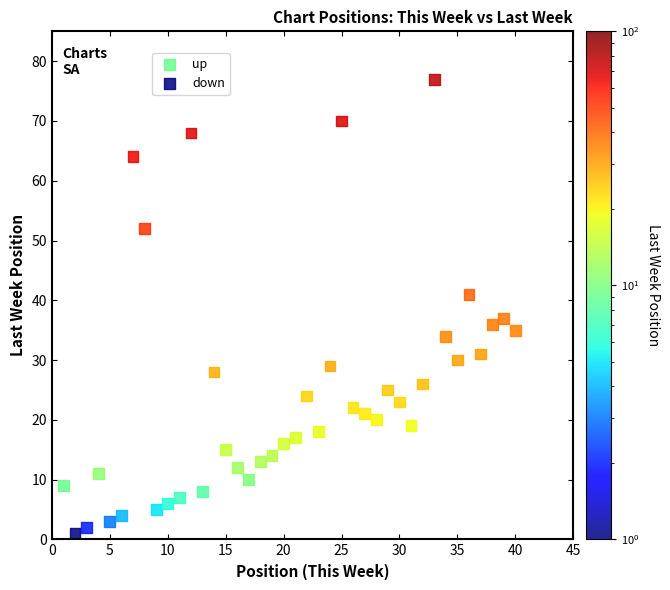

Which series has the widest spread of Y values?

up